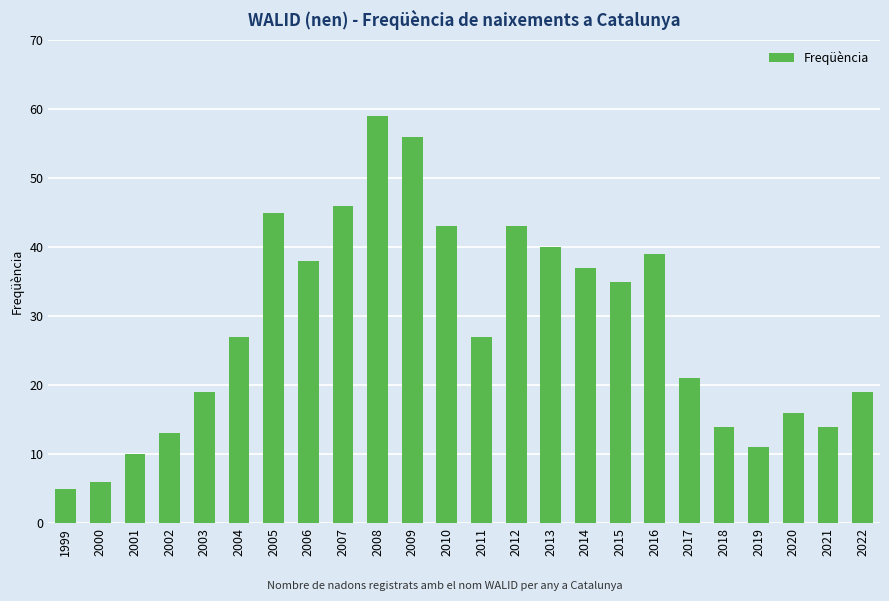

What is the value of the 12th bar from the left?

43